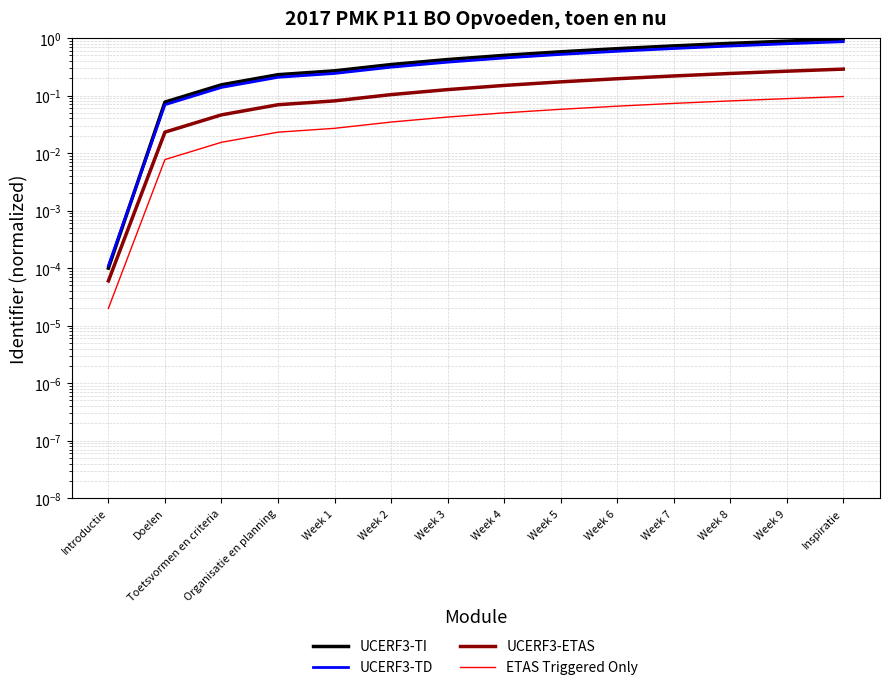

Does the chart have visible grid lines?

Yes